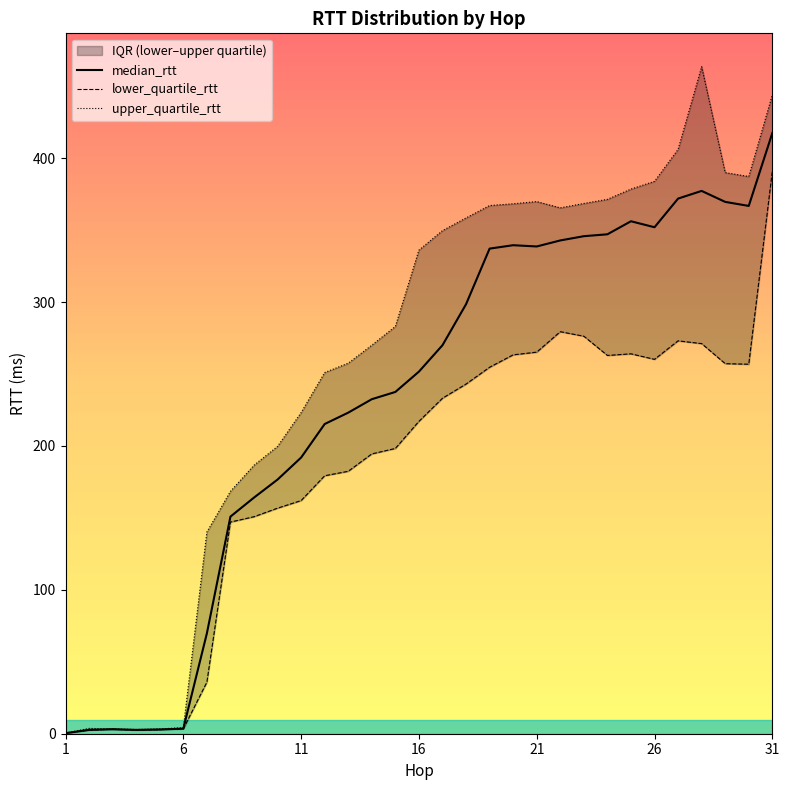

At how many categories does at least one series exceed 331?

16